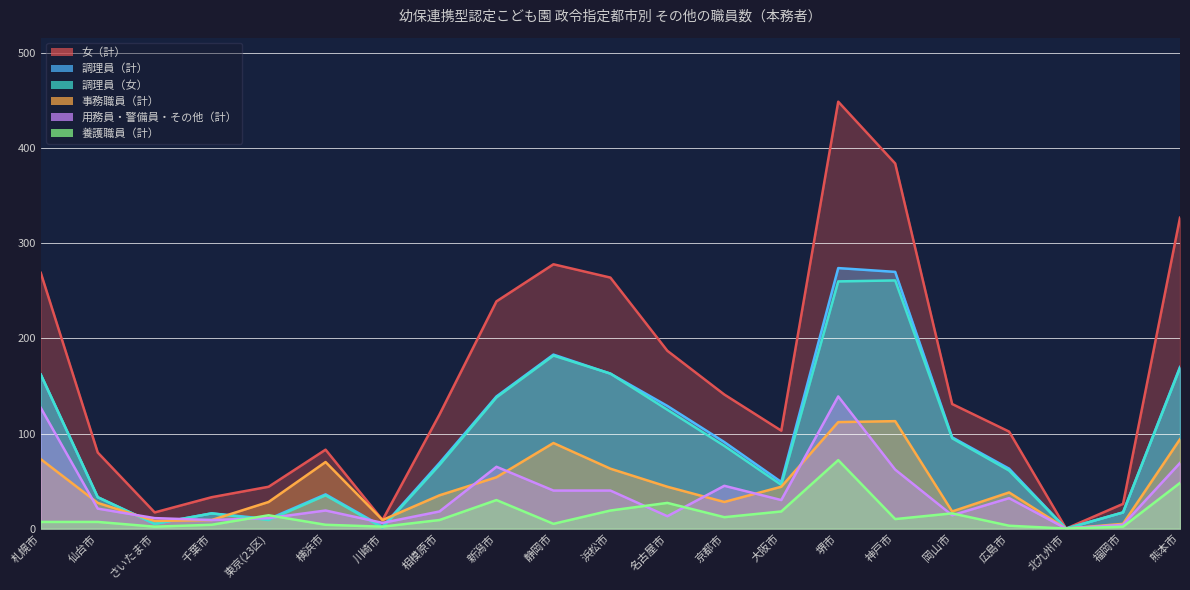

What is the approximate value of 女（計） at 熊本市, to the nearest 50?

350